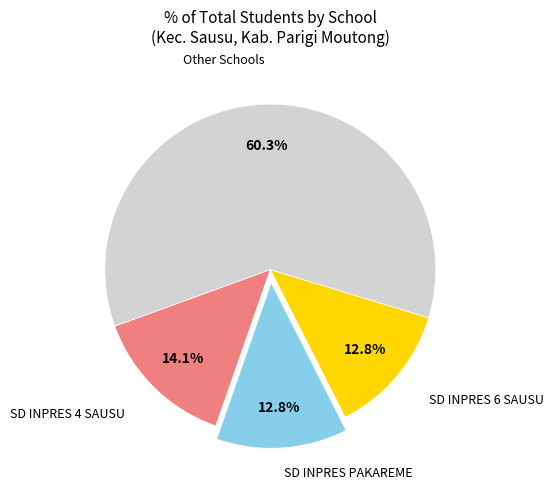

Which slice is the largest?

Other Schools